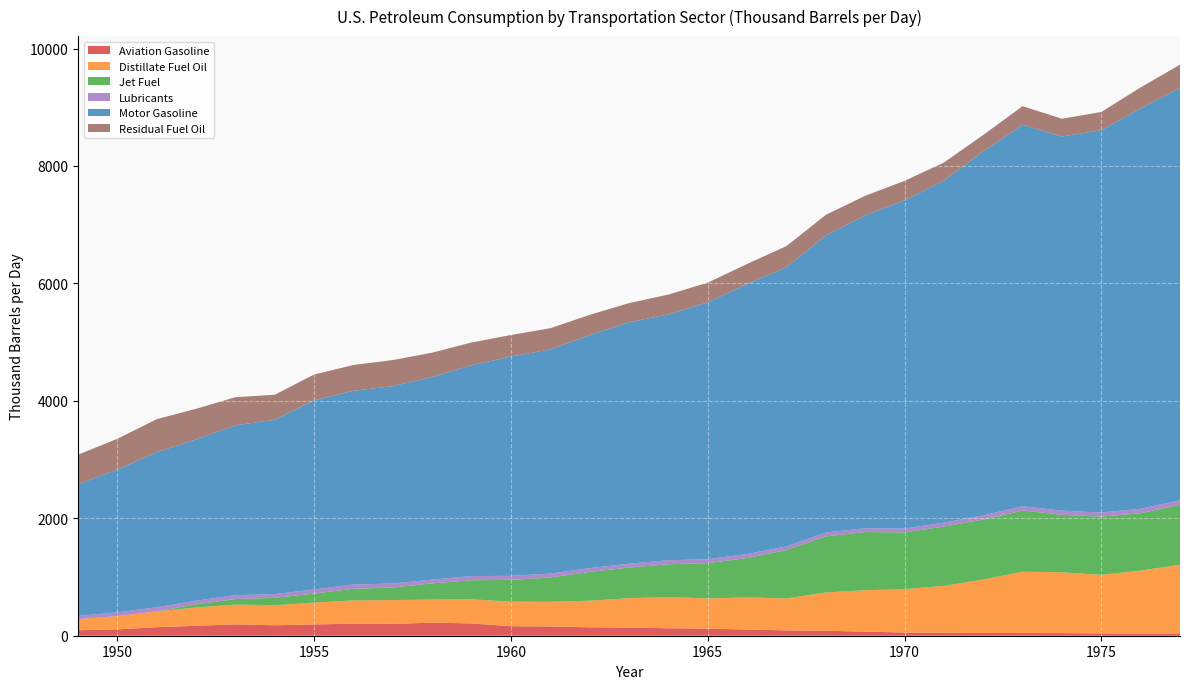

Reading left to right, transcribe all the data shown in this chart.

Aviation Gasoline: 93.1	108.3	145.1	169.4	193.7	178.0	192.2	203.8	201.1	223.2	209.4	161.2	157.6	142.7	137.4	127.2	120.3	105.3	90.1	83.7	70.0	54.5	49.0	46.2	45.3	44.4	38.5	36.5	38.2
Distillate Fuel Oil: 190.5	225.9	270.6	309.9	336.0	341.8	372.2	398.4	405.2	393.5	411.0	418.4	419.4	454.0	502.0	531.6	514.2	547.3	544.6	652.9	704.8	737.9	799.8	910.5	1045.1	1035.8	997.6	1073.3	1170.5
Jet Fuel: 0.0	0.0	0.0	55.0	94.5	125.6	154.2	197.1	215.5	274.6	325.1	371.5	415.4	489.1	521.8	558.1	601.7	669.6	824.0	954.6	991.0	967.1	1010.2	1021.0	1041.9	979.3	992.1	975.7	1021.6
Lubricants: 54.4	63.9	69.5	62.6	66.6	63.3	69.8	72.0	67.8	64.9	70.5	68.4	66.8	65.7	65.7	68.8	67.1	69.7	61.2	67.0	65.0	66.2	66.5	71.0	73.8	70.7	69.9	77.5	77.6
Motor Gasoline: 2241.5	2432.7	2641.2	2746.8	2892.1	2970.0	3220.8	3299.4	3362.1	3451.0	3589.7	3735.8	3816.7	3968.5	4111.7	4186.8	4374.0	4599.5	4756.7	5058.9	5328.4	5589.2	5827.4	6199.1	6496.0	6371.6	6511.8	6817.5	7022.0
Residual Fuel Oil: 503.7	523.6	561.7	521.3	479.3	425.5	439.9	440.1	443.6	413.7	388.6	366.7	361.1	344.3	326.2	337.7	335.7	339.6	359.1	350.1	332.5	331.6	305.4	280.5	316.9	303.6	309.9	358.0	395.9